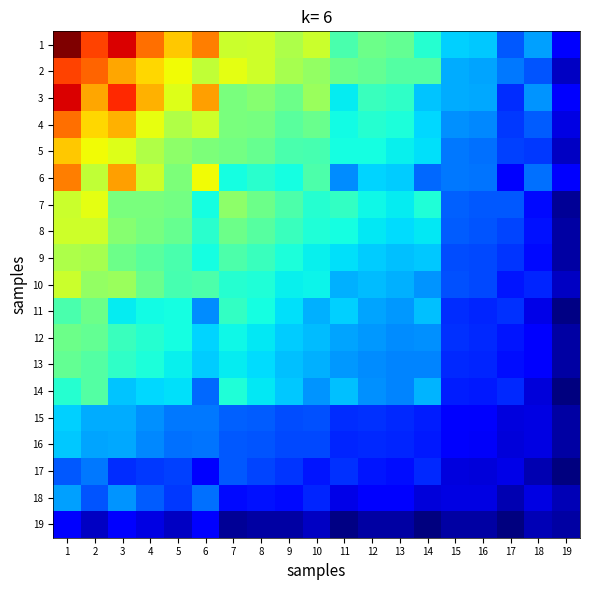

At which category is the sum across all series the highest?

1